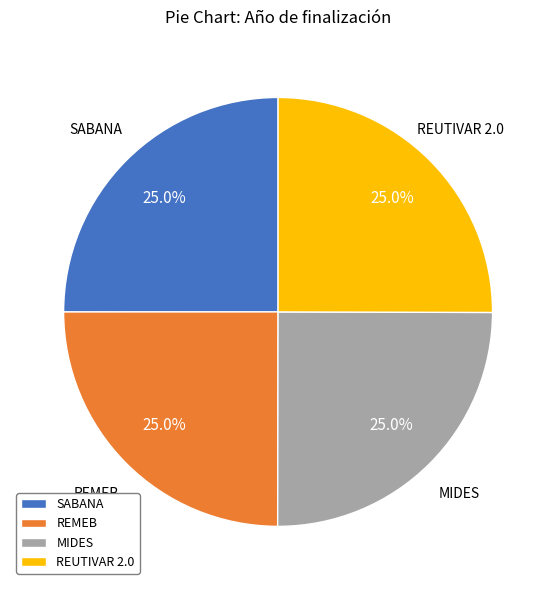

Does REUTIVAR 2.0 account for over 50% of the chart?

No